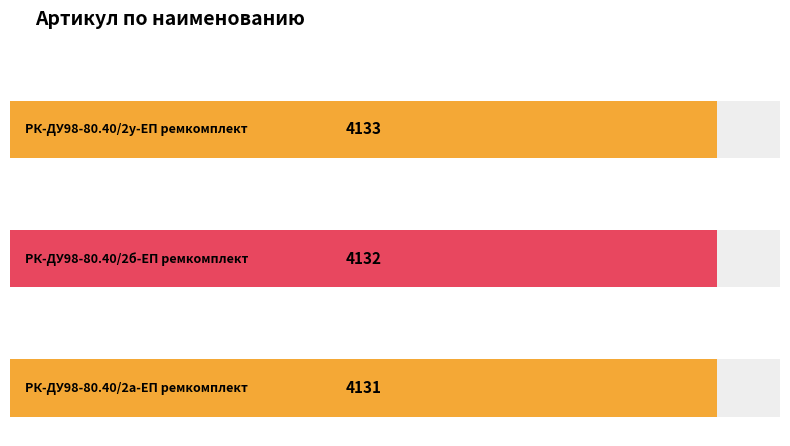

Where is the data nearest to the value 4132?

РК-ДУ98-80.40/2б-ЕП ремкомплект